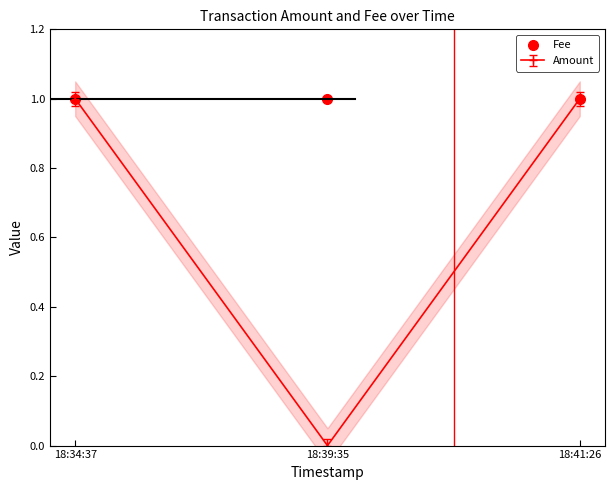

Does the chart display data point markers on the line(s)?

Yes